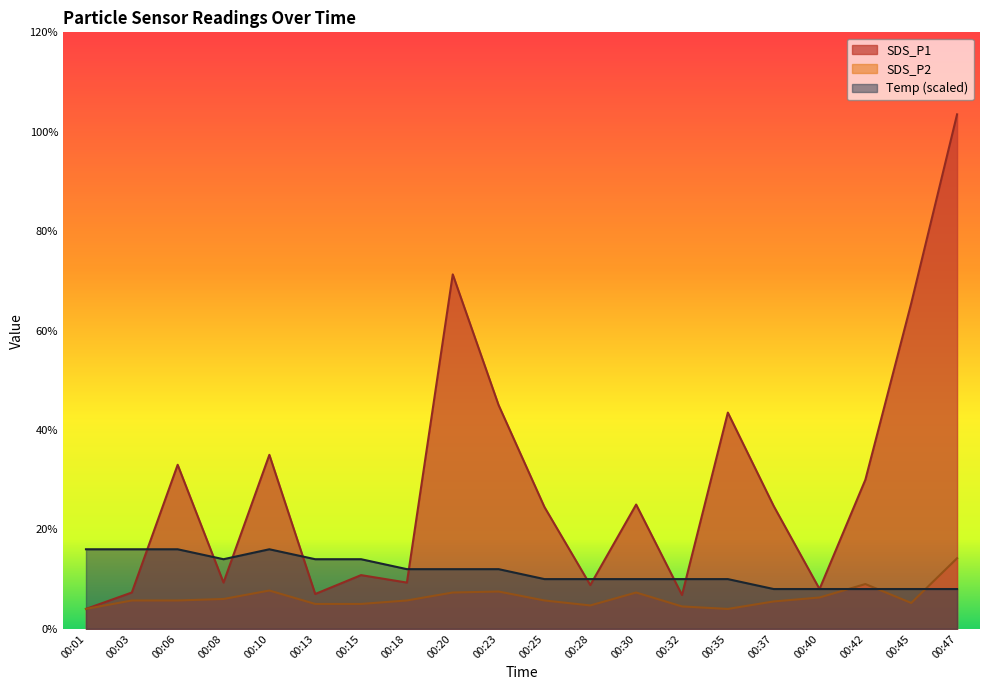

List the series in order of their overall mean, lowest first.

SDS_P2, Temp (scaled), SDS_P1